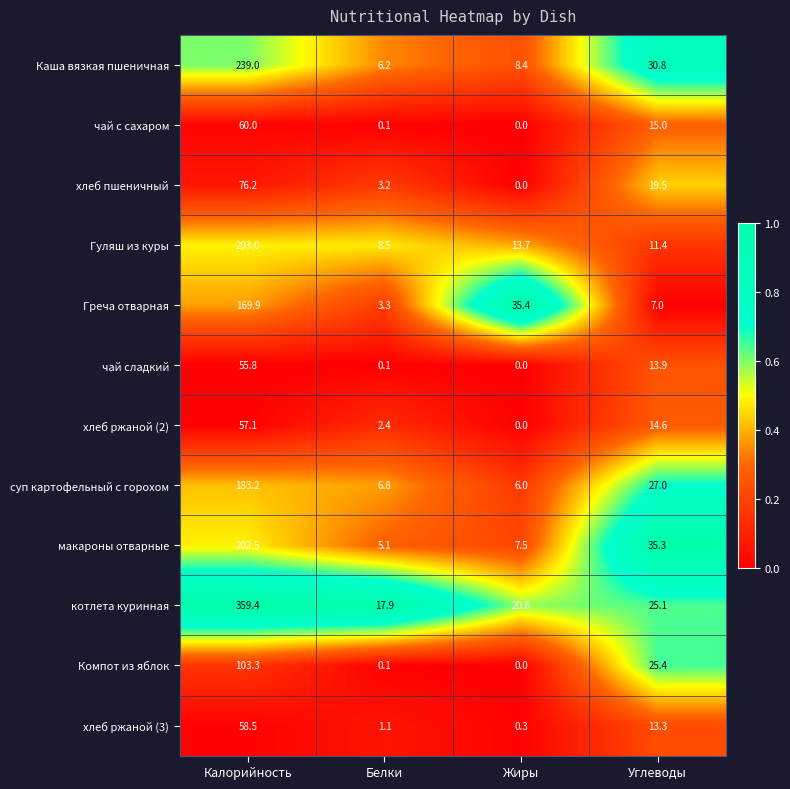

At which label is Каша вязкая пшеничная closest to 122?

Углеводы